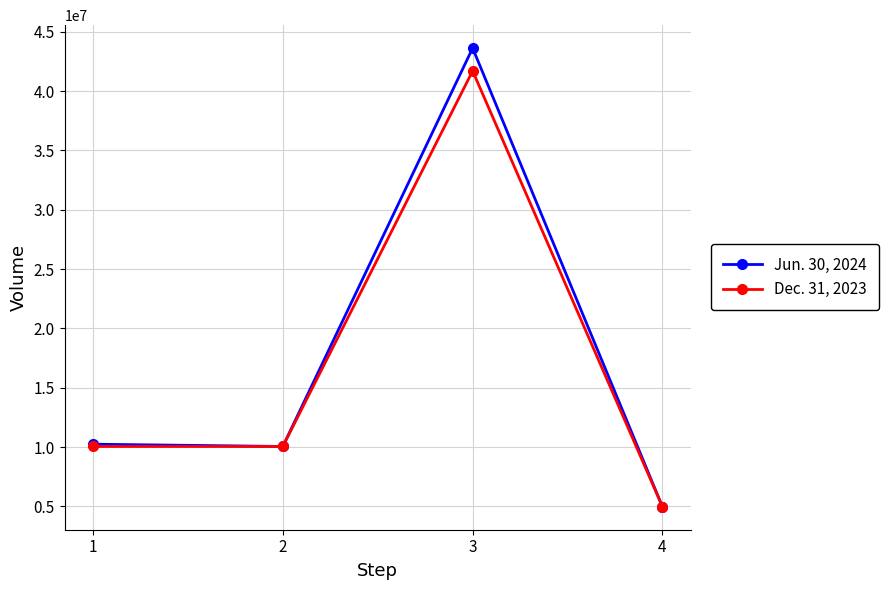

What is the smallest value displayed?

4964529